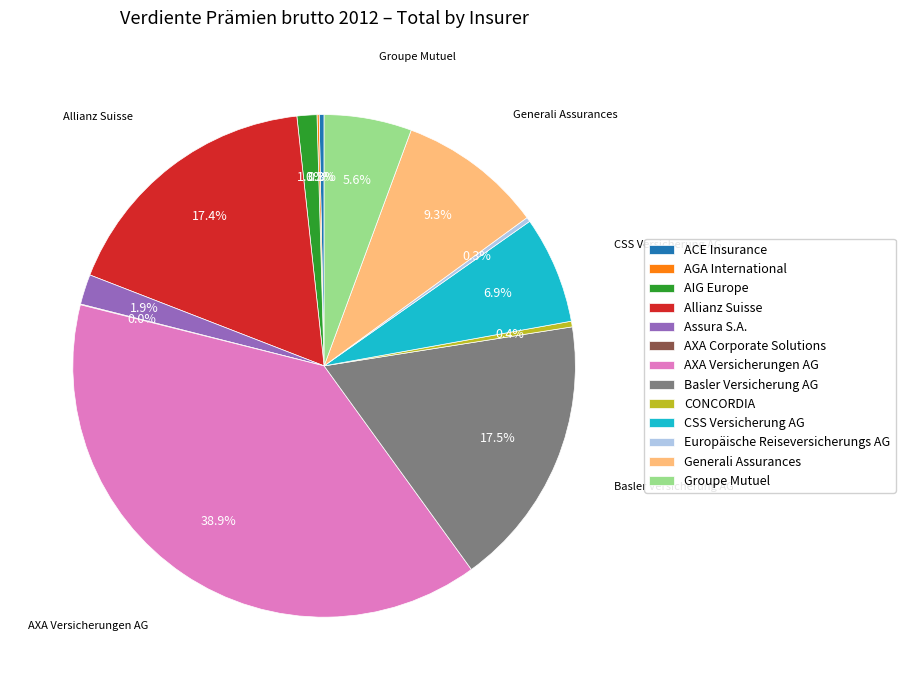

To the nearest percent, what percentage of the pie is AIG Europe?

1%